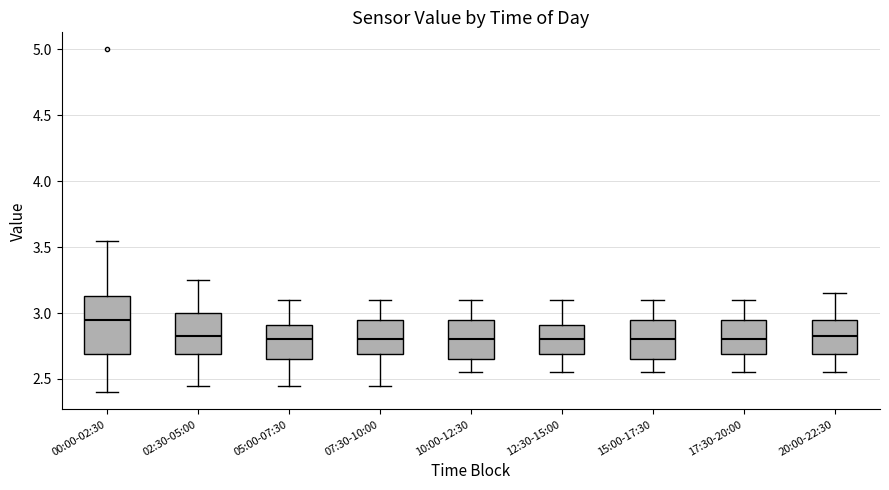

Where is the upper edge of the box for 17:30-20:00 on the y-axis? The values are not printed on the chart, so give them approximately, as read against the axis.

2.95